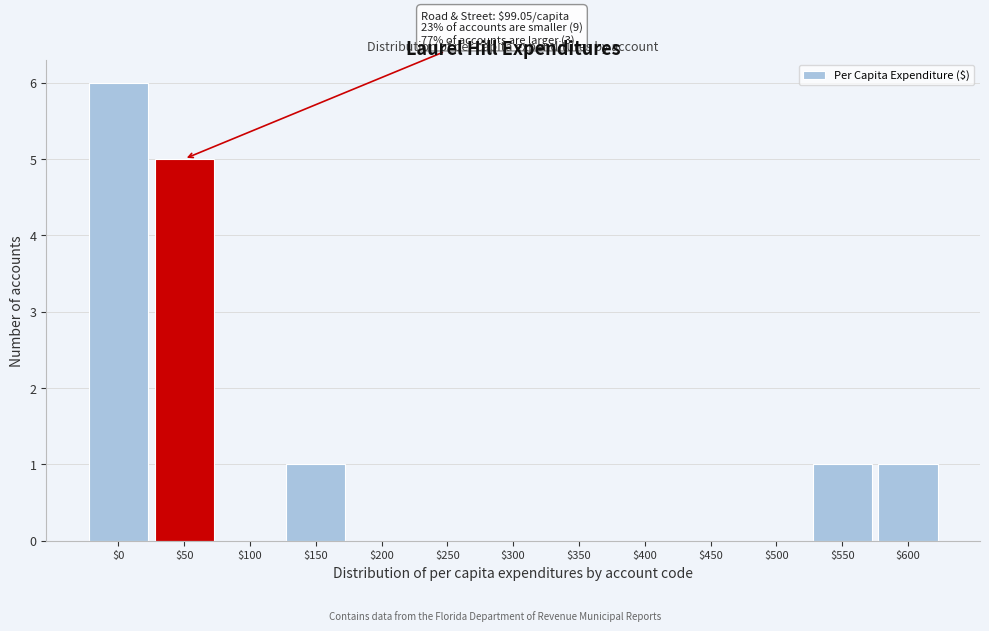

True or false: the data shows 0 at $300.

True